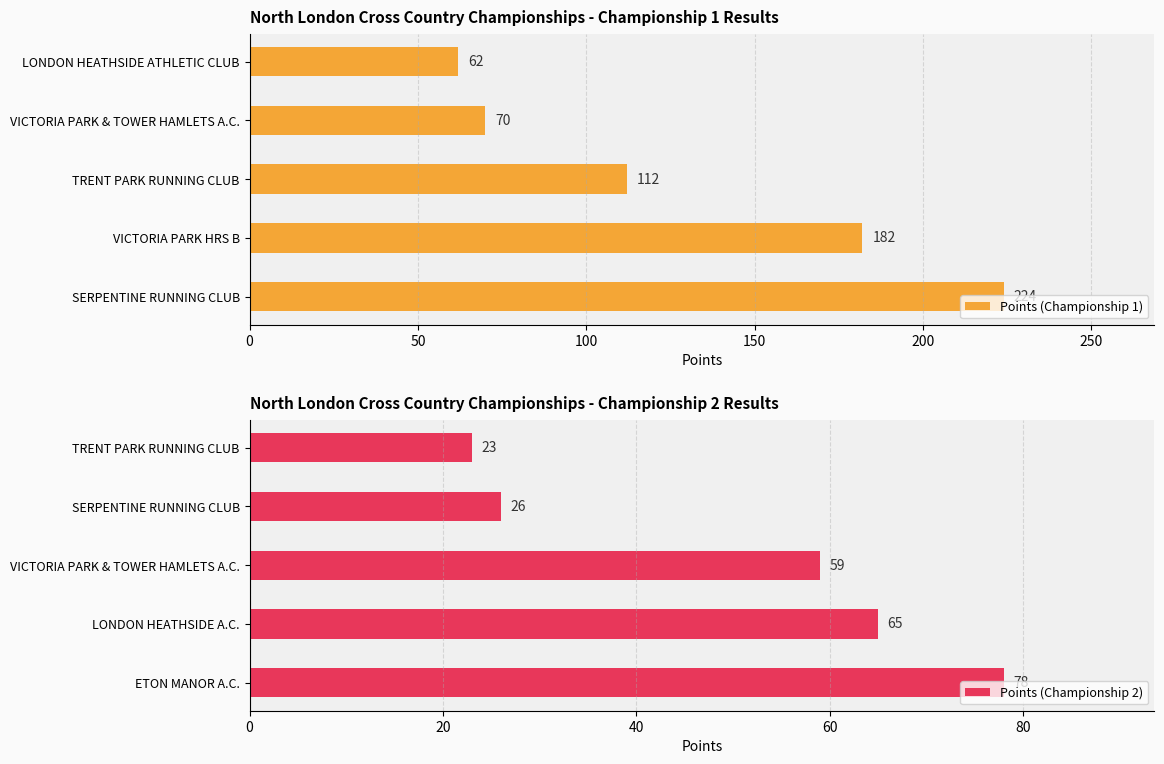

Rank the categories by Points (Championship 1) value from highest to lowest.

SERPENTINE RUNNING CLUB, VICTORIA PARK HRS B, TRENT PARK RUNNING CLUB, VICTORIA PARK & TOWER HAMLETS A.C., LONDON HEATHSIDE ATHLETIC CLUB